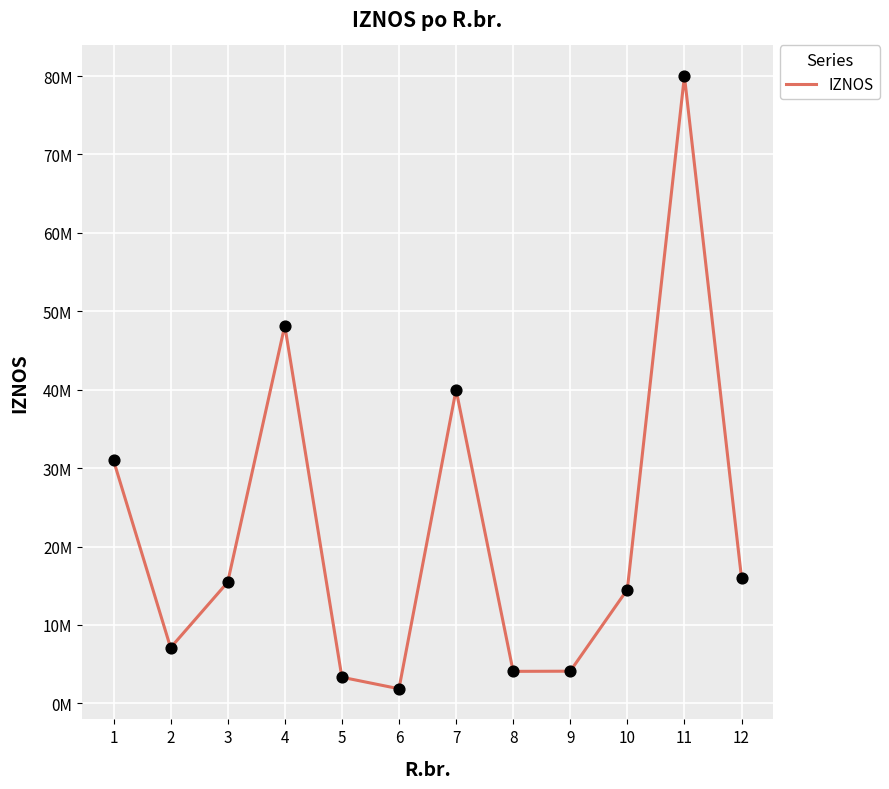

Is this an area chart (filled region under the line)?

No